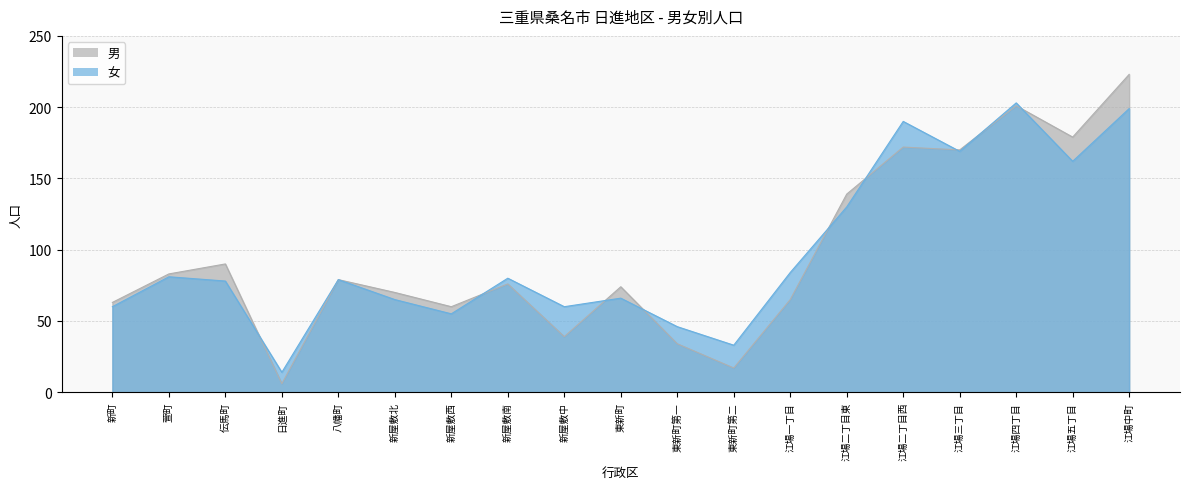

Reading left to right, what are all the values shown in this chart?

男: 63	83	90	6	79	70	60	76	39	74	34	17	65	139	172	170	201	179	223
女: 60	81	78	14	79	65	55	80	60	66	46	33	84	130	190	169	203	162	199